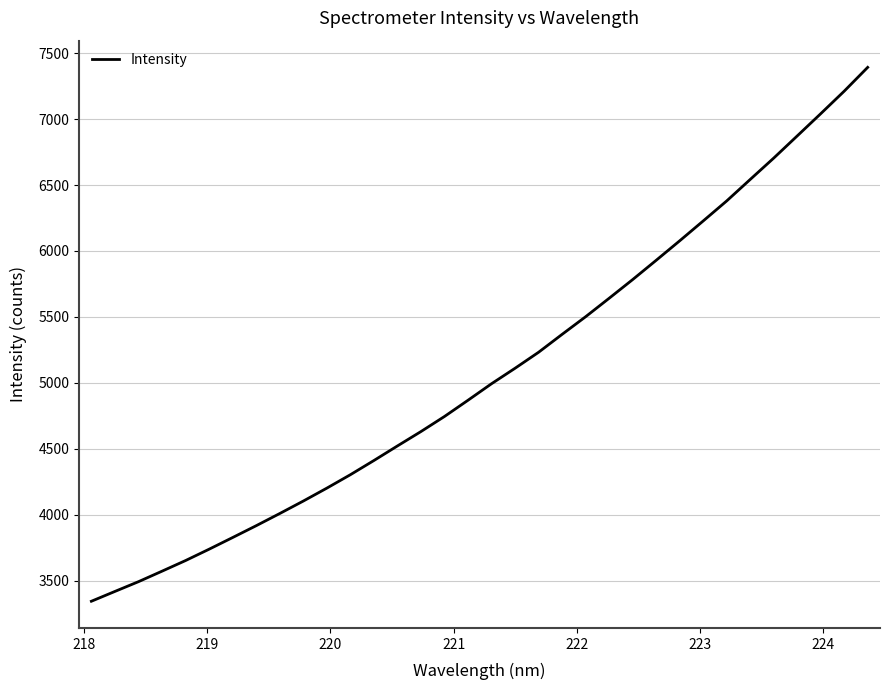

What is the maximum value shown in the chart?

7392.1